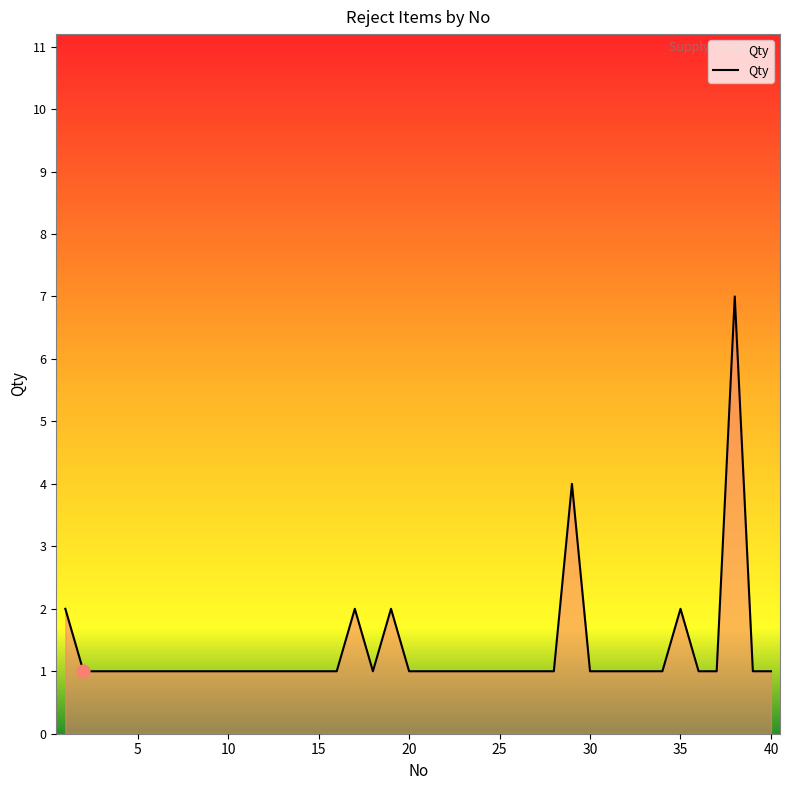

What is the difference between the maximum and minimum values?

6